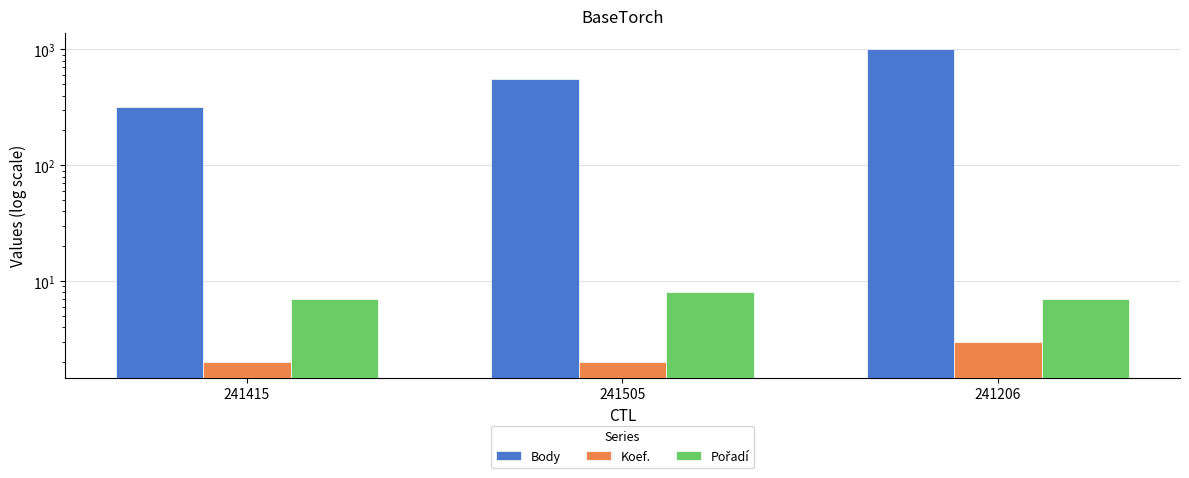

At which label is Pořadí closest to 7?

241415